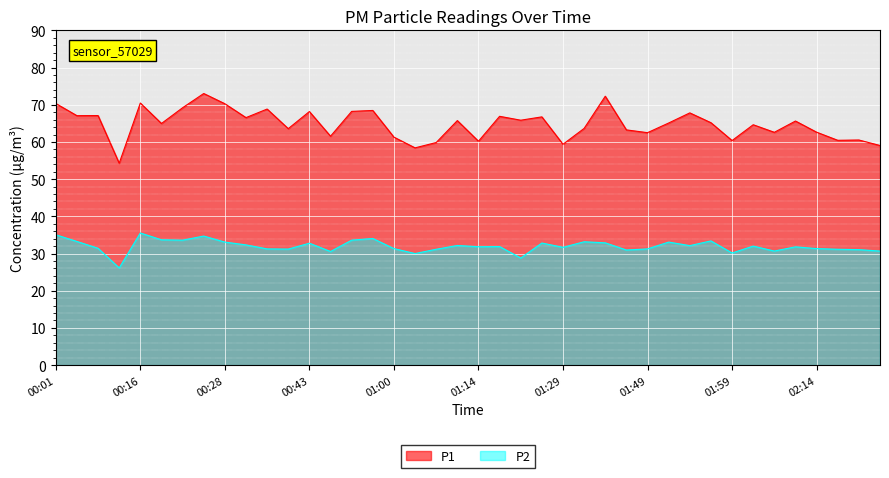

What are all the series names shown in the legend?

P1, P2